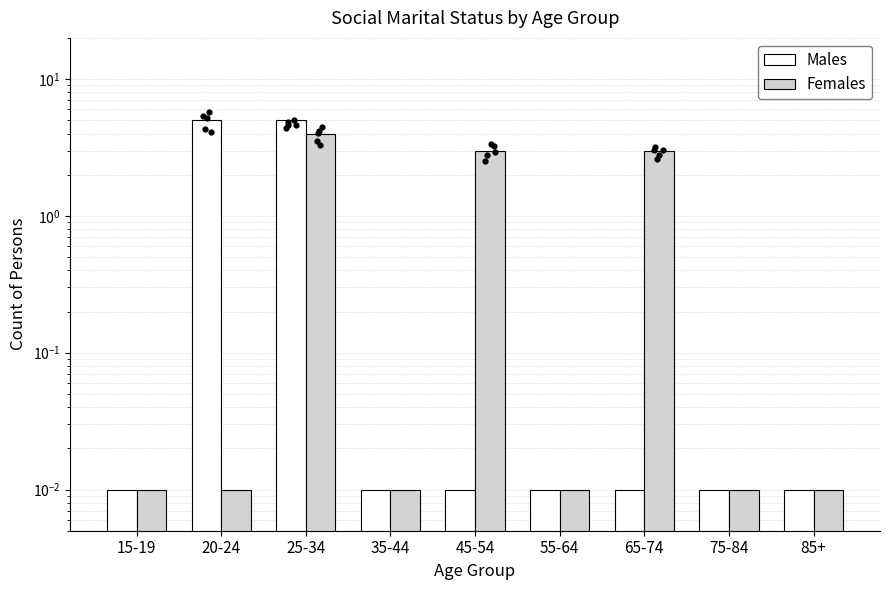

Which series reaches the maximum Y coordinate?

Males